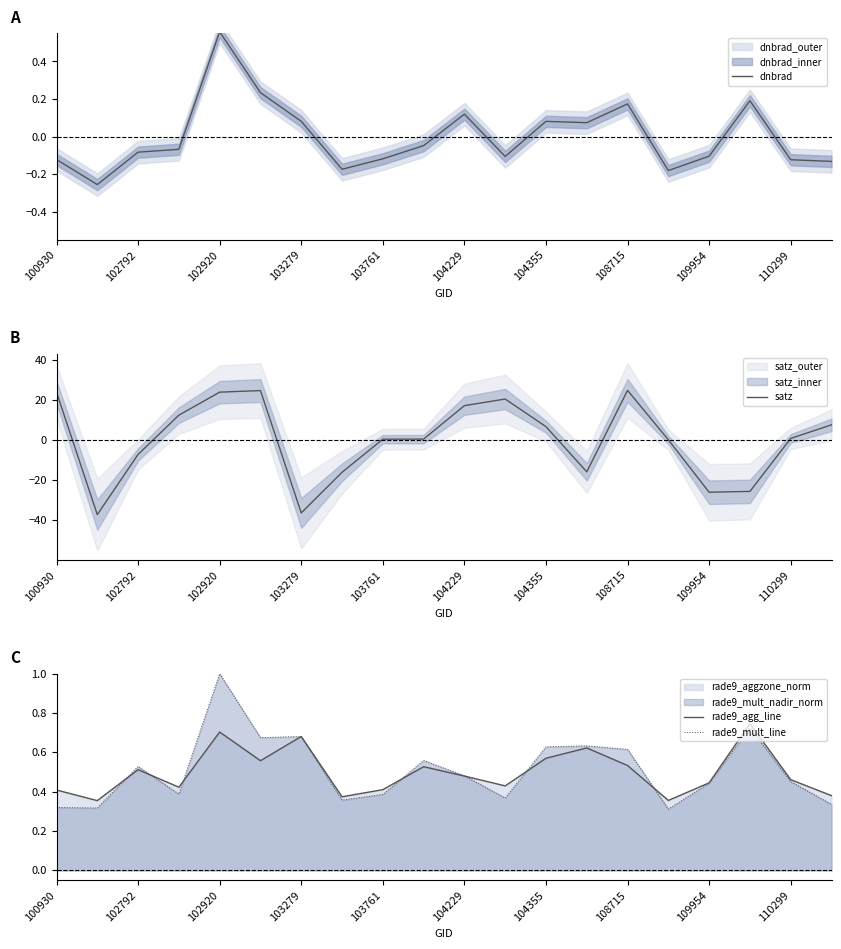

List the series in order of their peak value, highest first.

satz, rade9_mult_line, rade9_agg_line, dnbrad